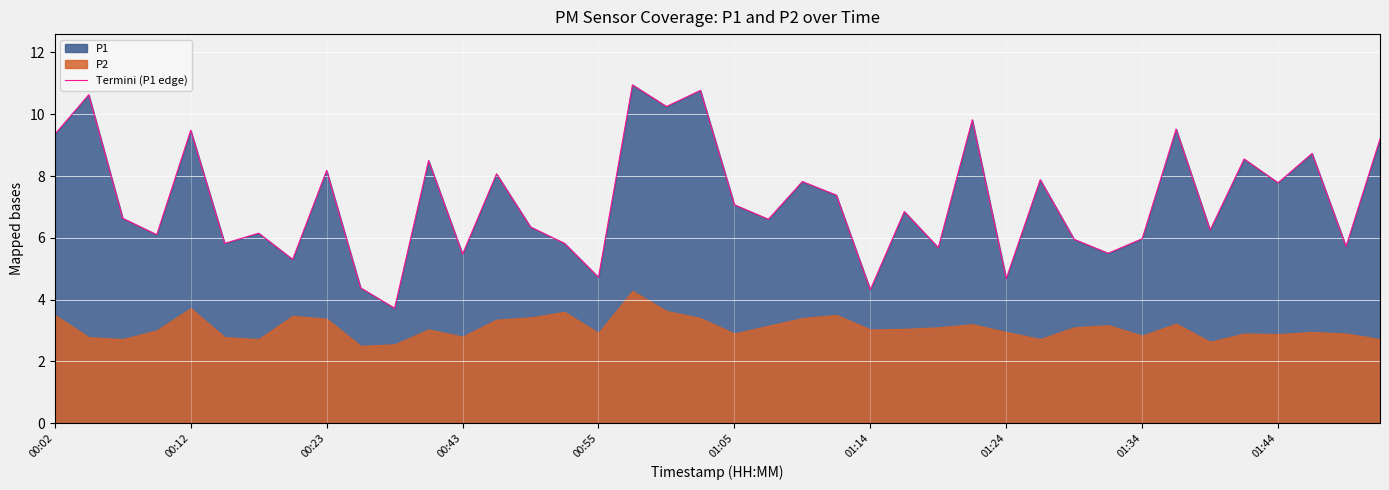

The Termini (P1 edge) series shows 5.0 at 01:44. True or false?

False